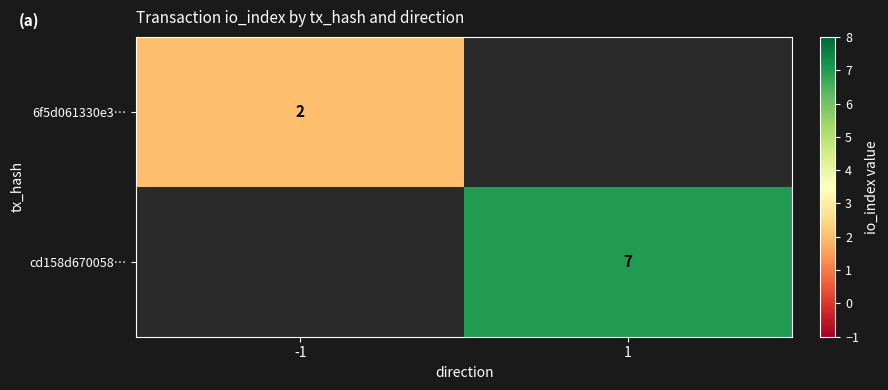

The cd158d670058… series shows 7 at 1. True or false?

True